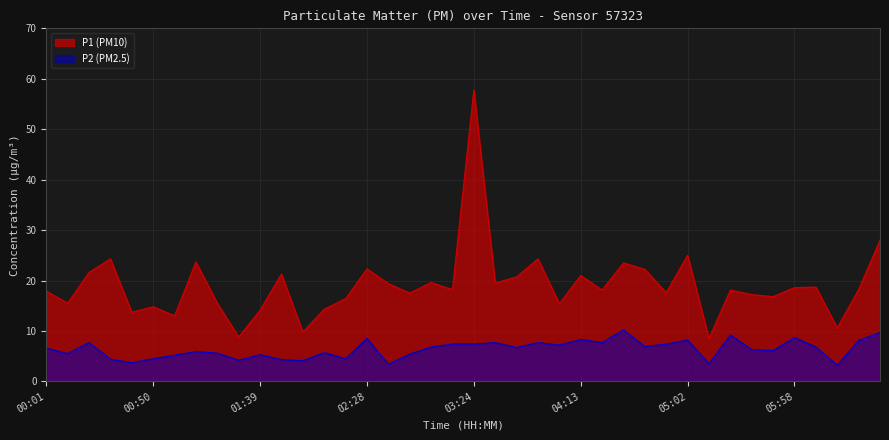

Read the P1 value at 03:53.

24.3